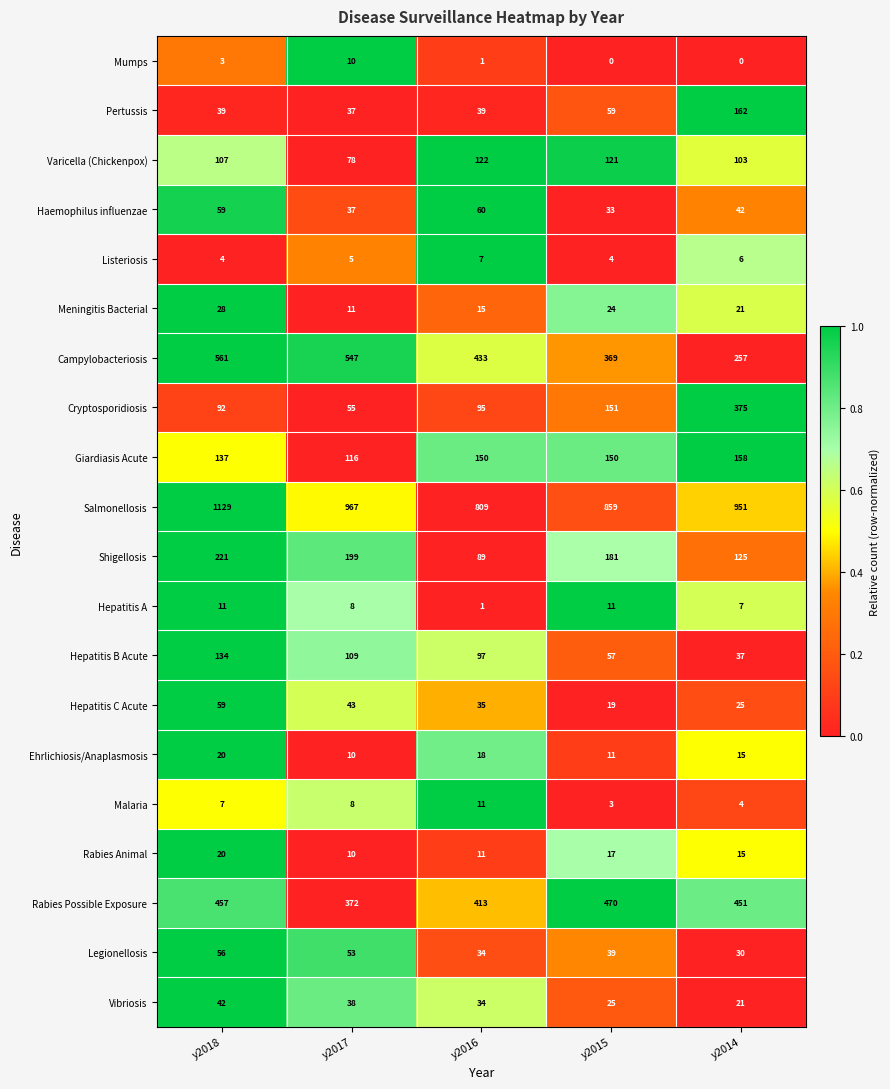

At which label does Listeriosis reach its peak?

y2016